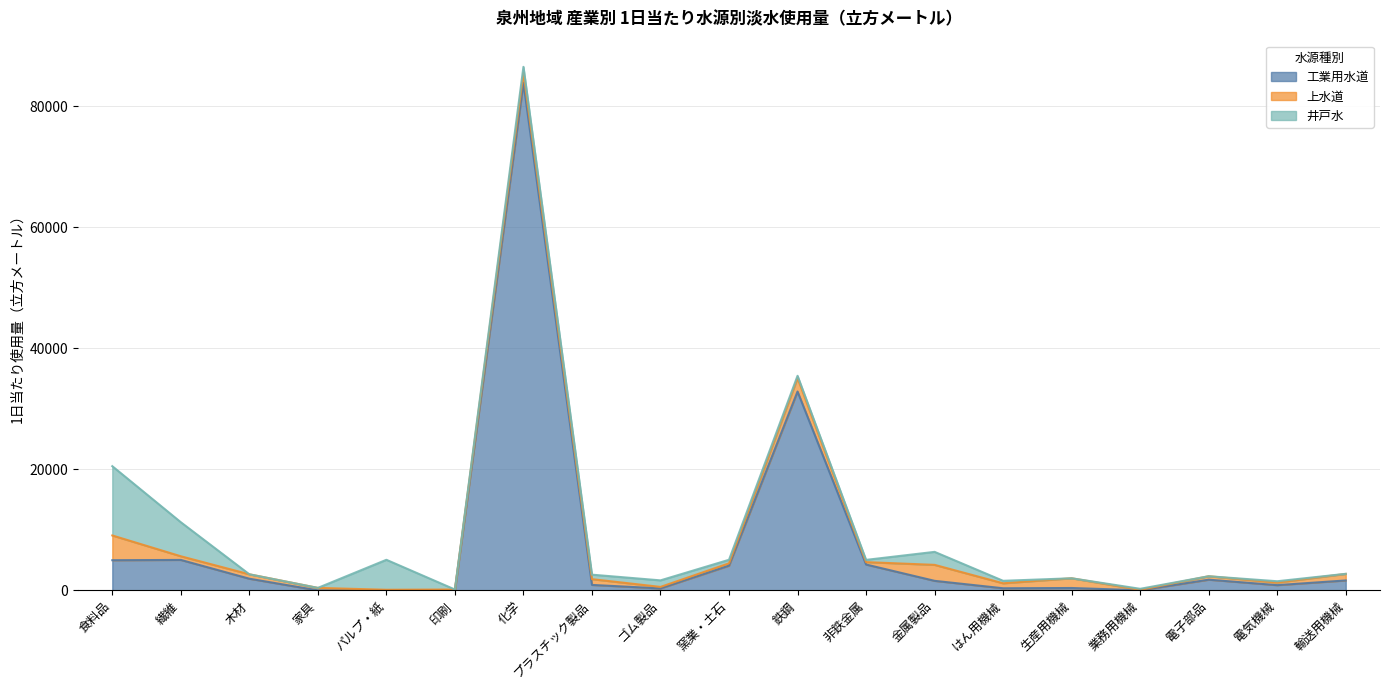

What is the spread (max minus min) of values at 家具?

409